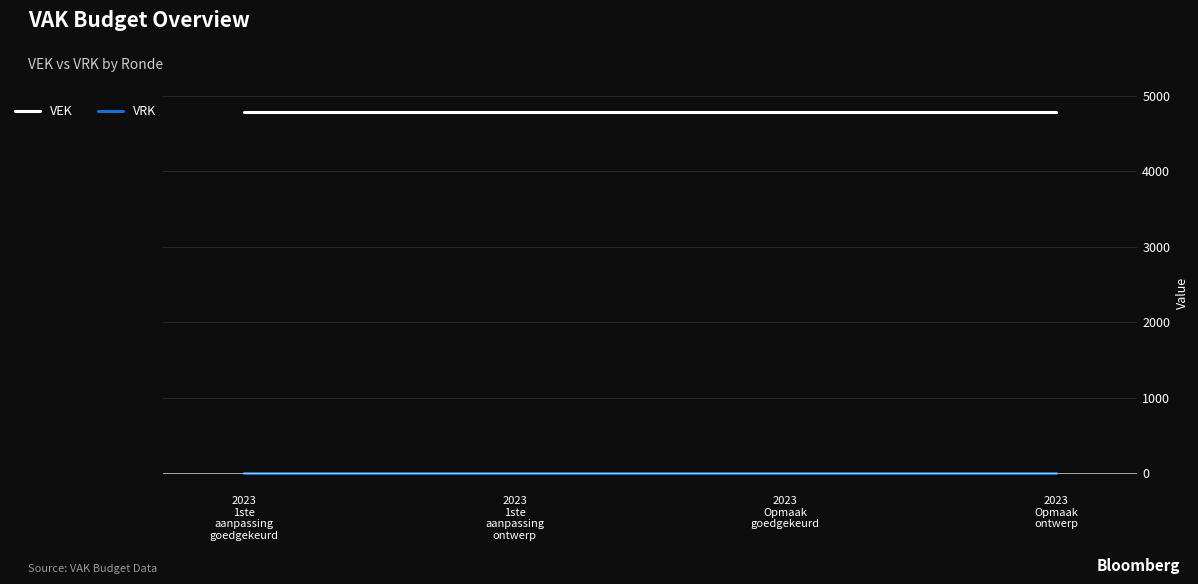

Does the chart display data point markers on the line(s)?

No